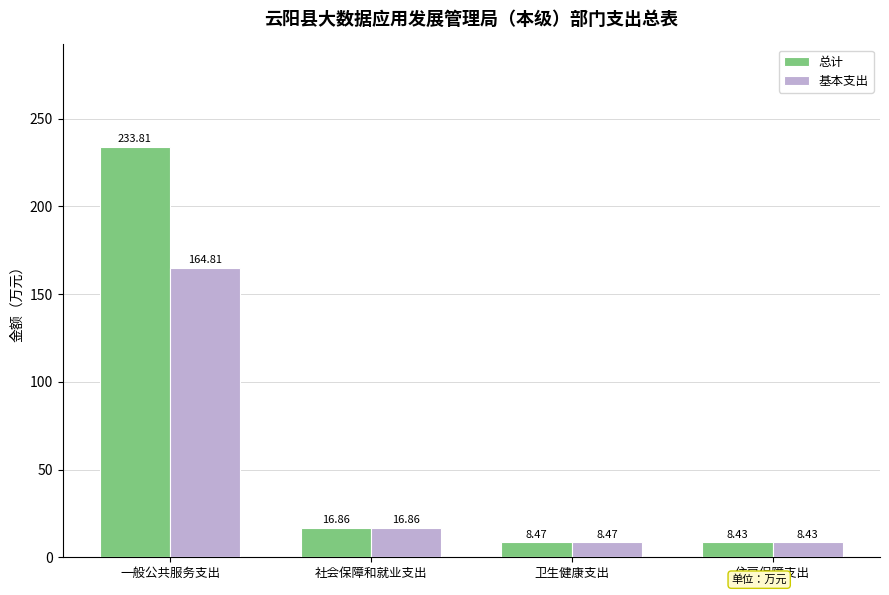

Reading right to left, list all the values displayed in this chart.

总计: 住房保障支出=8.4	卫生健康支出=8.5	社会保障和就业支出=16.9	一般公共服务支出=233.8
基本支出: 住房保障支出=8.4	卫生健康支出=8.5	社会保障和就业支出=16.9	一般公共服务支出=164.8